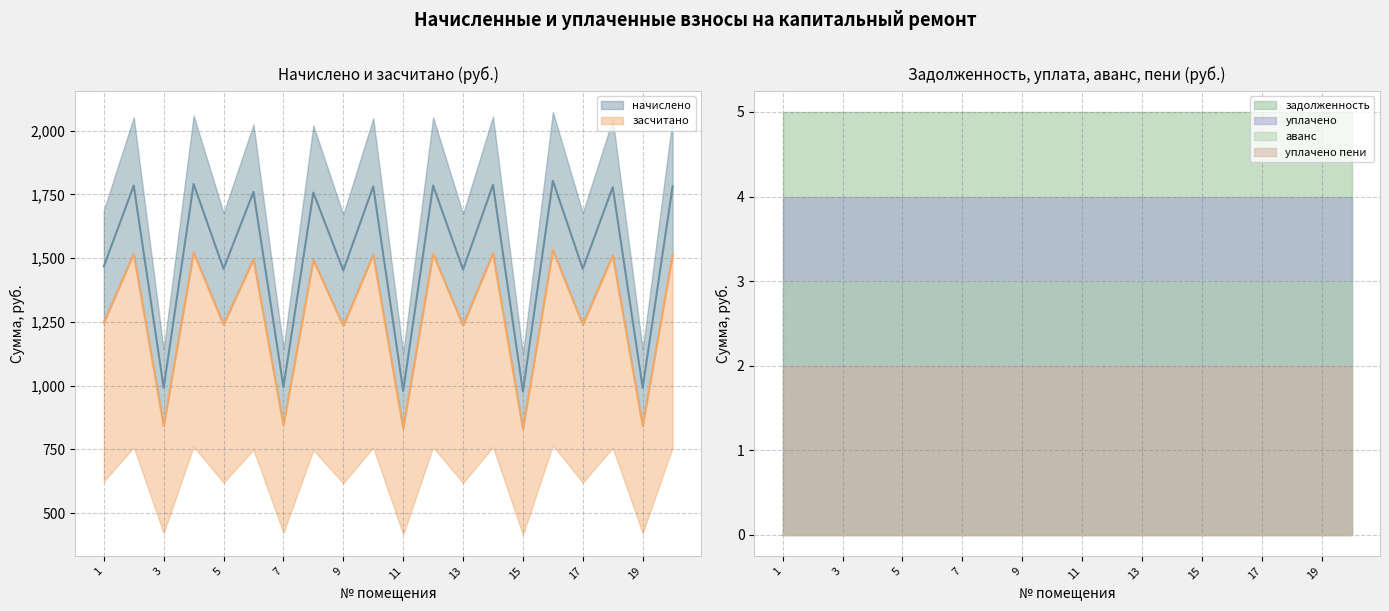

Which label corresponds to the smallest value in the chart?

1